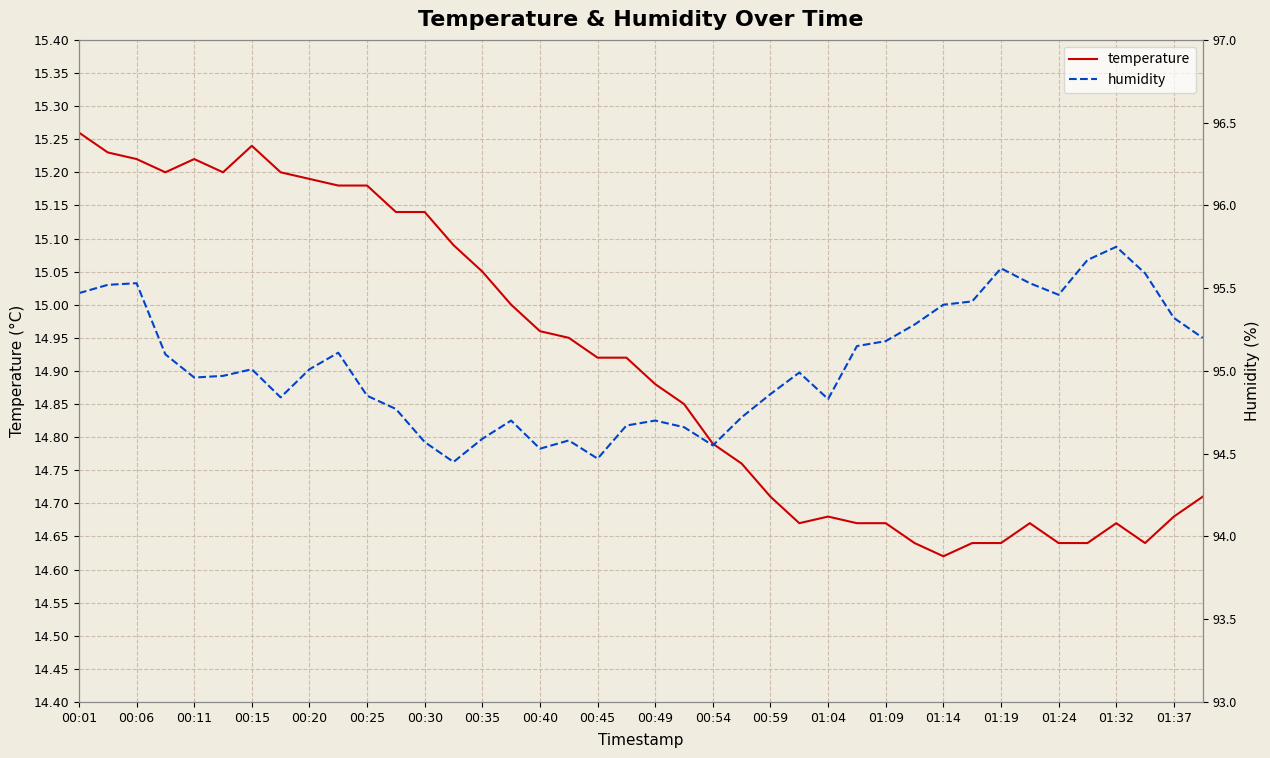

True or false: temperature has a value of 26.1 at 00:11.

False